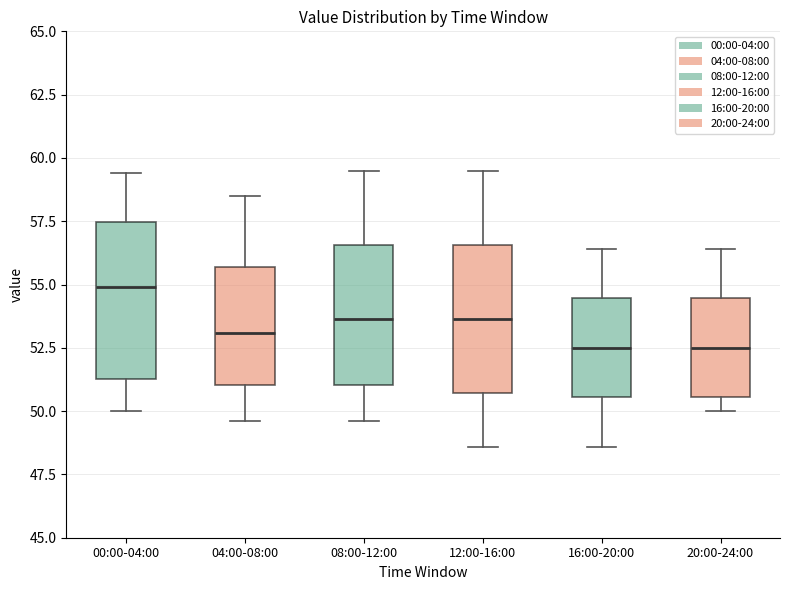

Where is the lower edge of the box for 16:00-20:00 on the y-axis? The values are not printed on the chart, so give them approximately, as read against the axis.

50.5